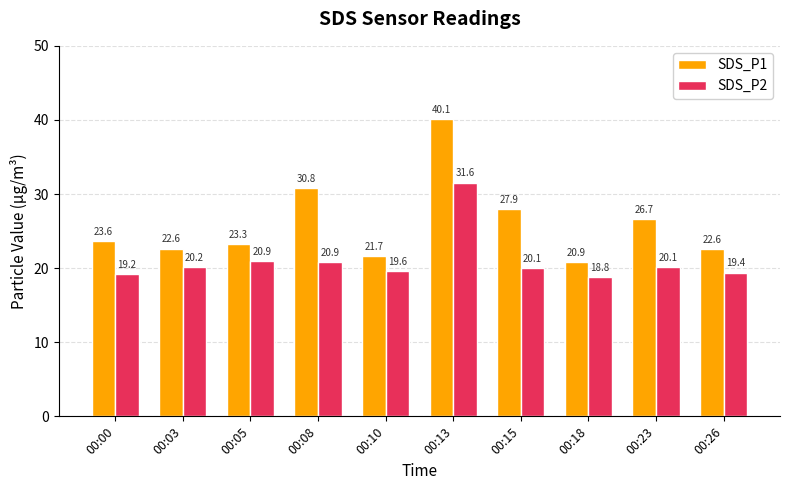

Rank the series by their average value, from highest to lowest.

SDS_P1, SDS_P2